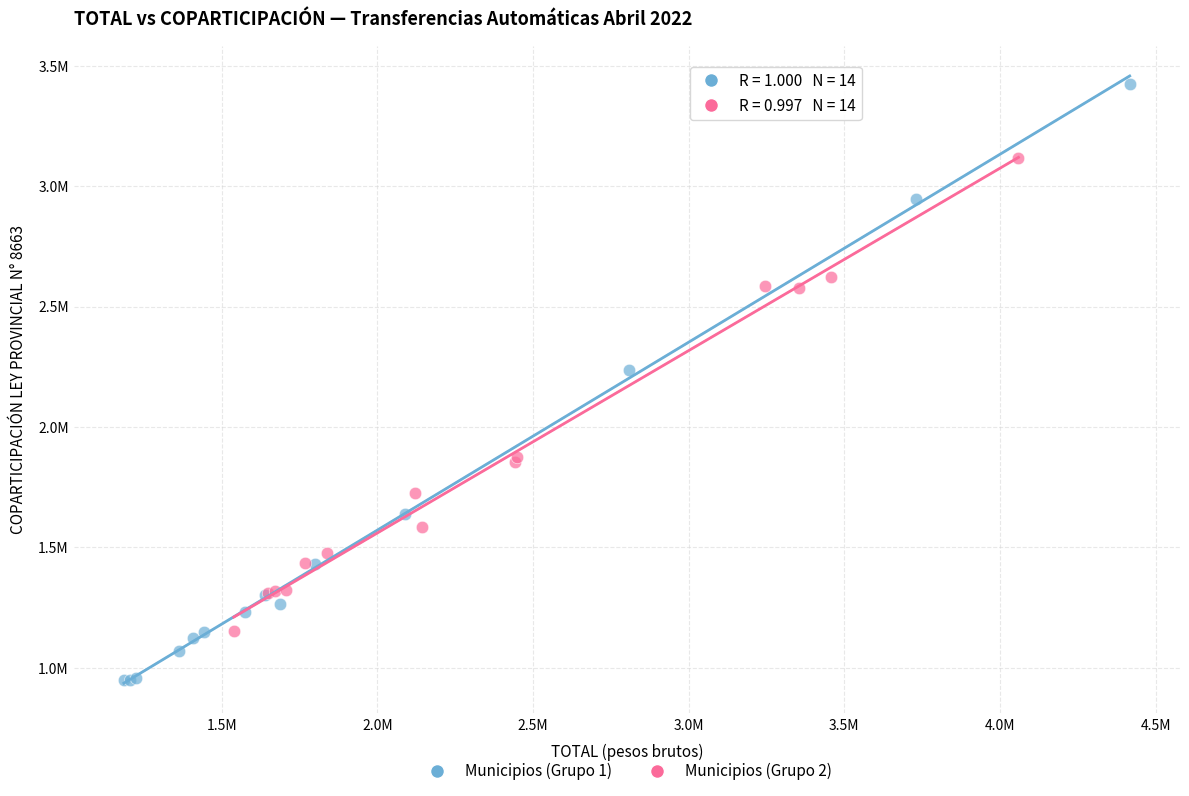

Which series contains the highest Y value?

Municipios (Grupo 1)